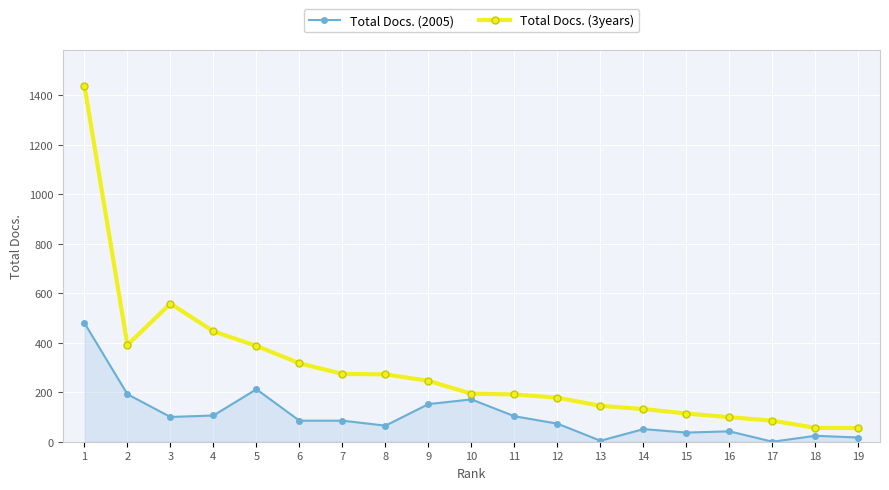

True or false: Total Docs. (2005) and Total Docs. (3years) intersect in this chart.

False